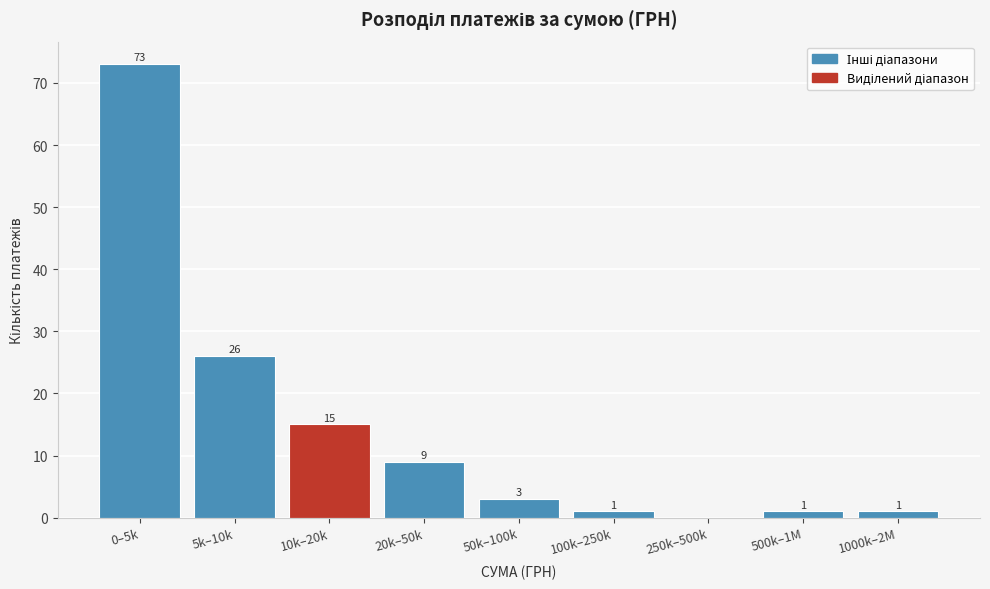

Reading left to right, what are all the values shown in this chart?

0–5k=73	5k–10k=26	10k–20k=15	20k–50k=9	50k–100k=3	100k–250k=1	250k–500k=0	500k–1M=1	1000k–2M=1